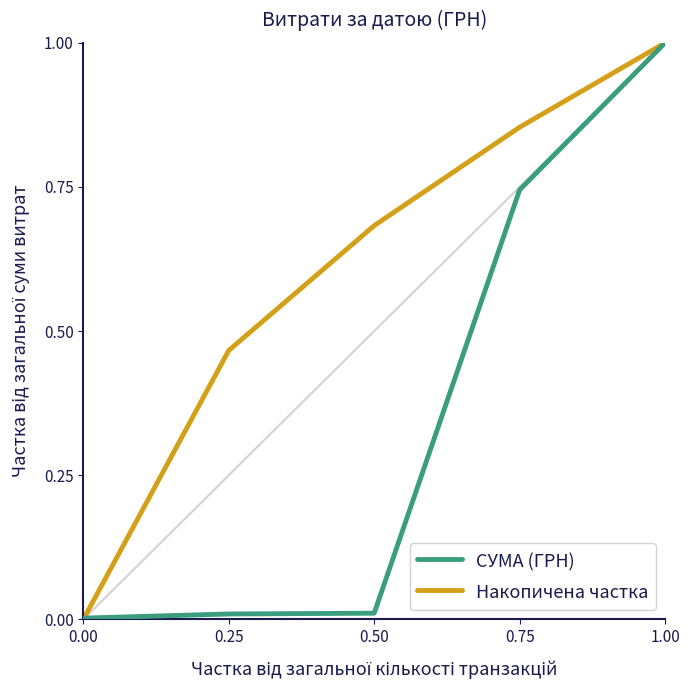

What is the greatest value displayed?

1.0